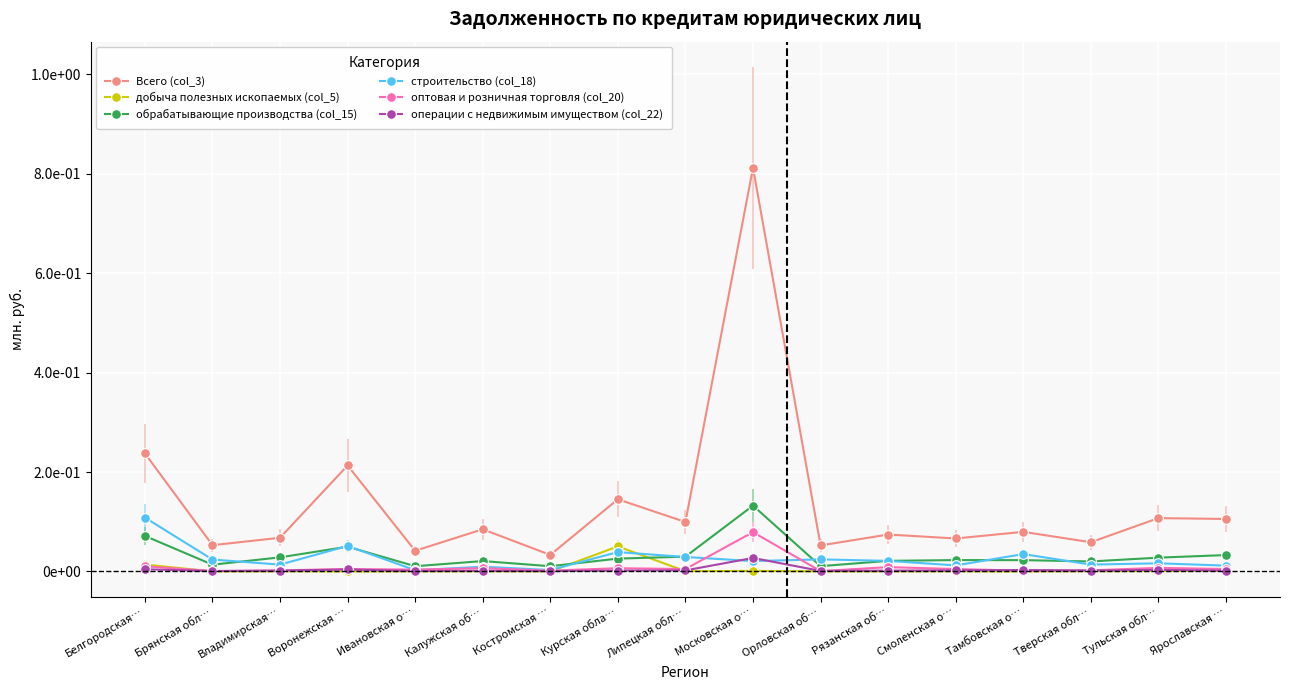

What are all the series names shown in the legend?

Всего (col_3), добыча полезных ископаемых (col_5), обрабатывающие производства (col_15), строительство (col_18), оптовая и розничная торговля (col_20), операции с недвижимым имуществом (col_22)